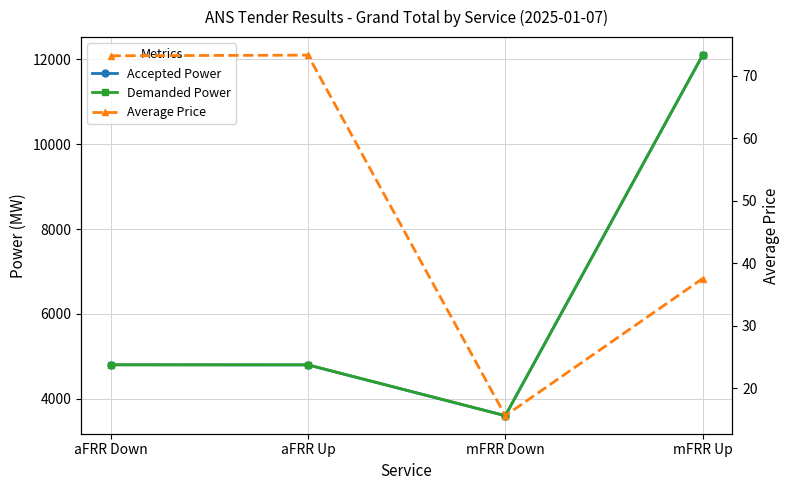

The Average Price series shows 15.6 at mFRR Down. True or false?

True